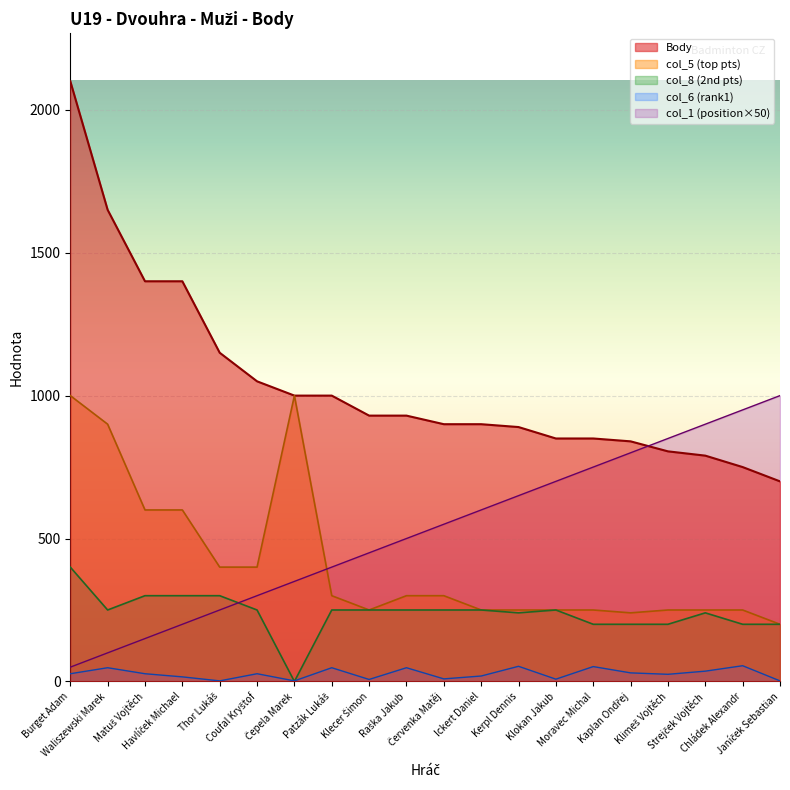

Does the chart display data point markers on the line(s)?

No